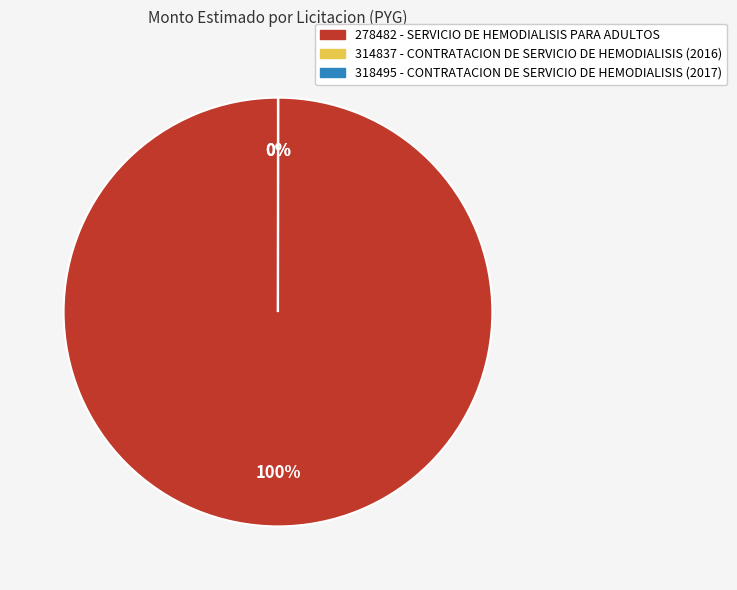

Is it true that 278482 - SERVICIO DE HEMODIALISIS PARA ADULTOS is 100% of the pie?

True